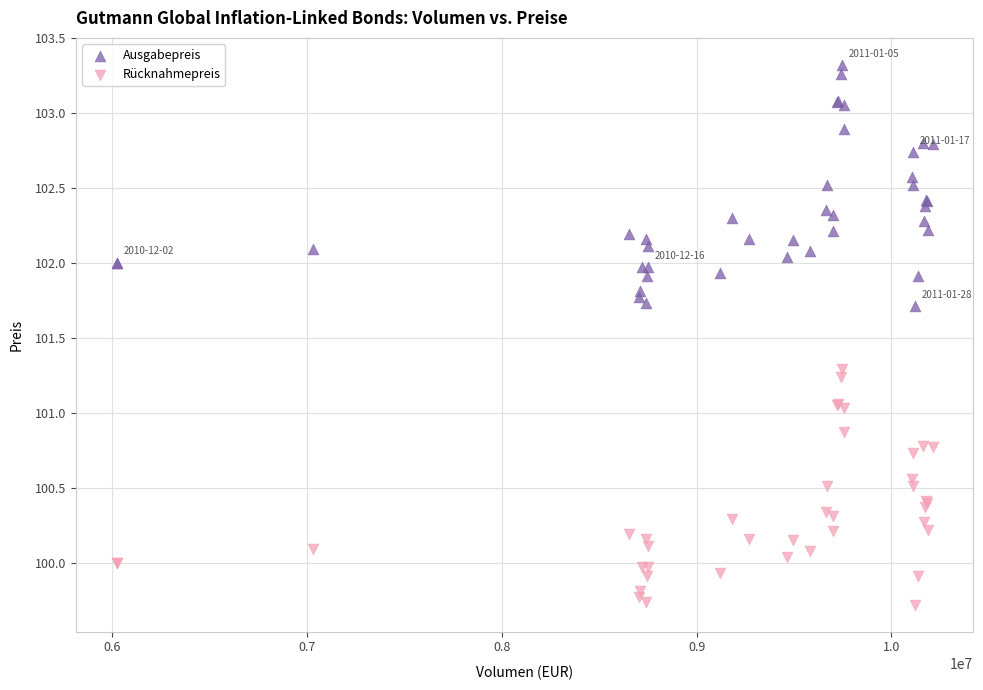

Which series has the widest spread of Y values?

Ausgabepreis